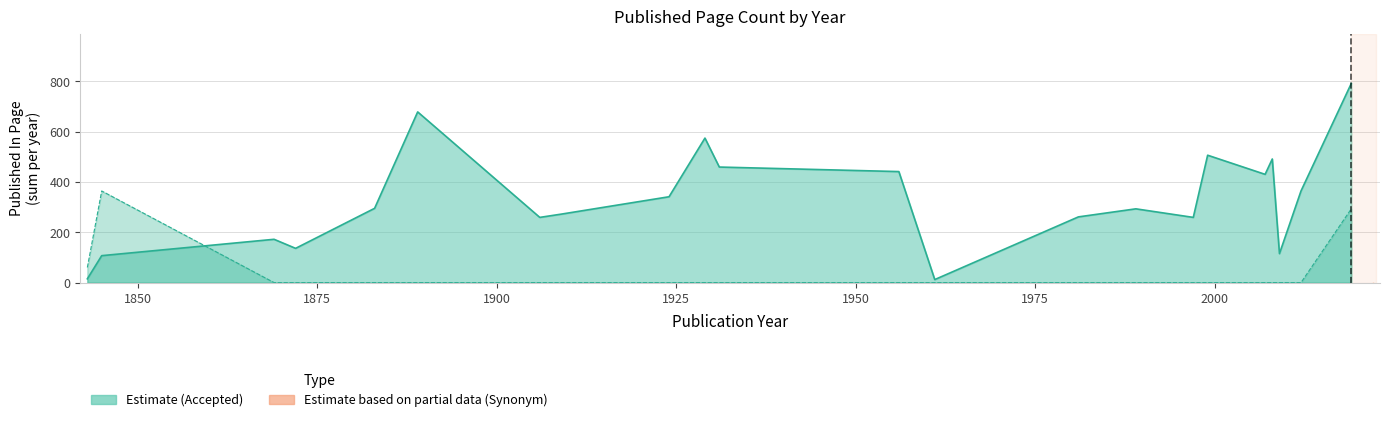

Between 36 and 33, which is larger?

36